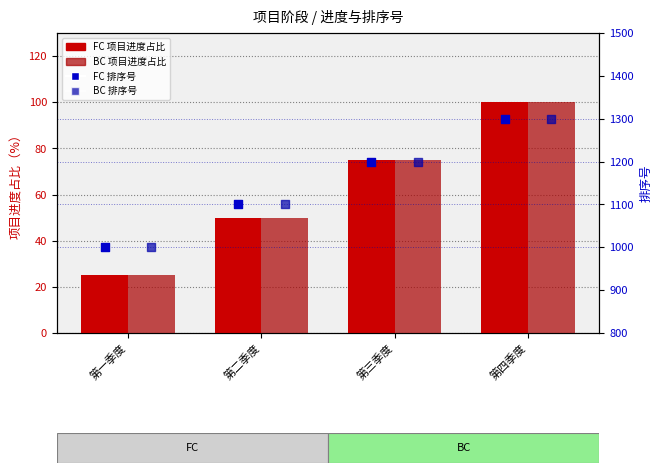

At how many categories does at least one series exceed 124?

4